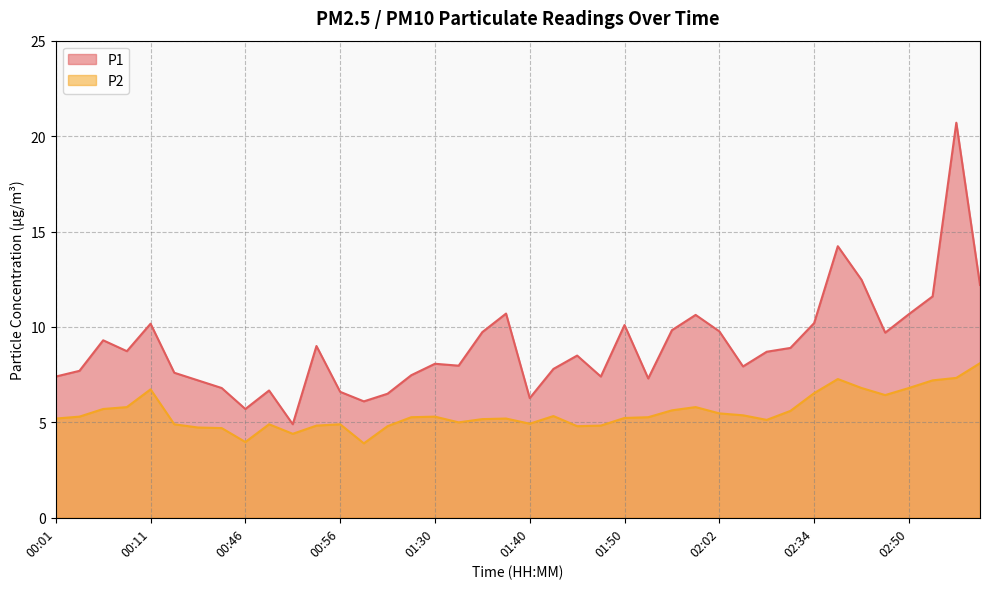

Which series has the widest spread of values?

P1